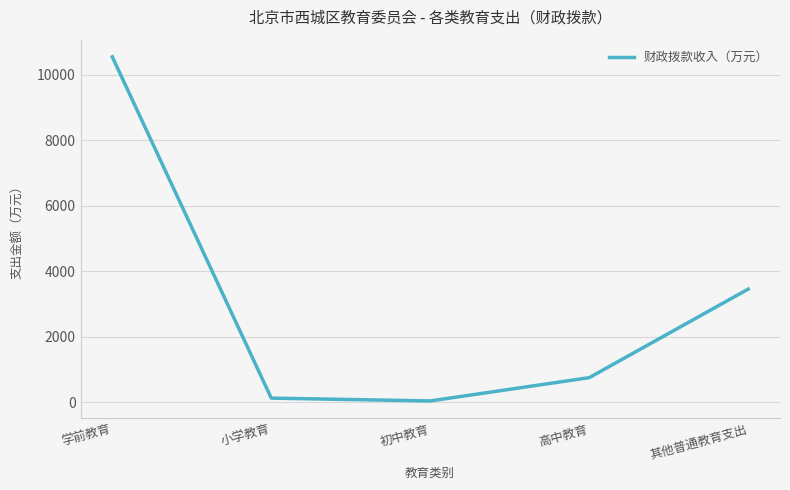

What is the maximum value shown in the chart?

10553.4